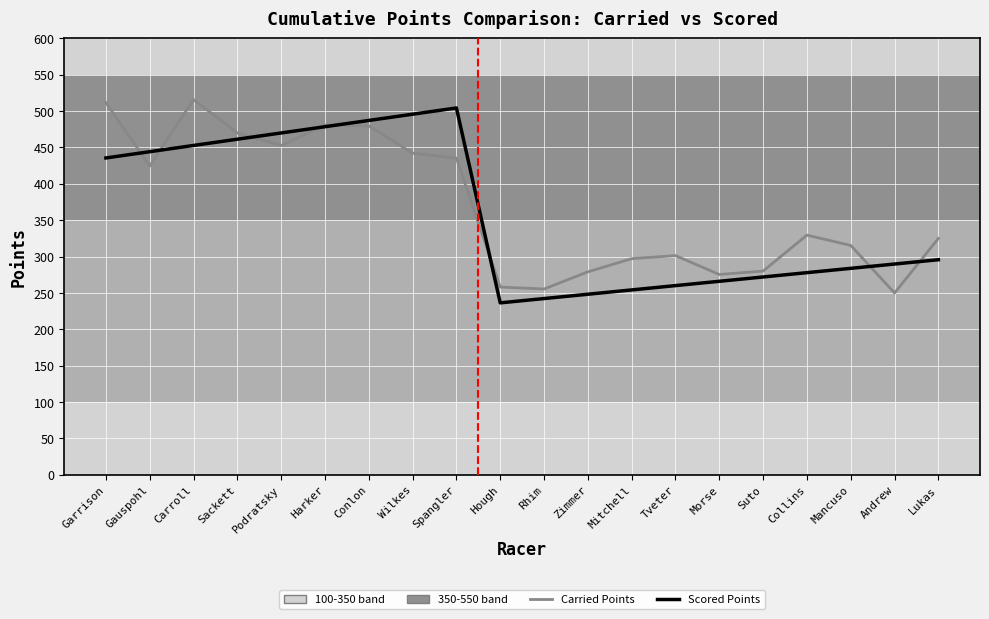

At which label does Carried Points reach its minimum?

Andrew